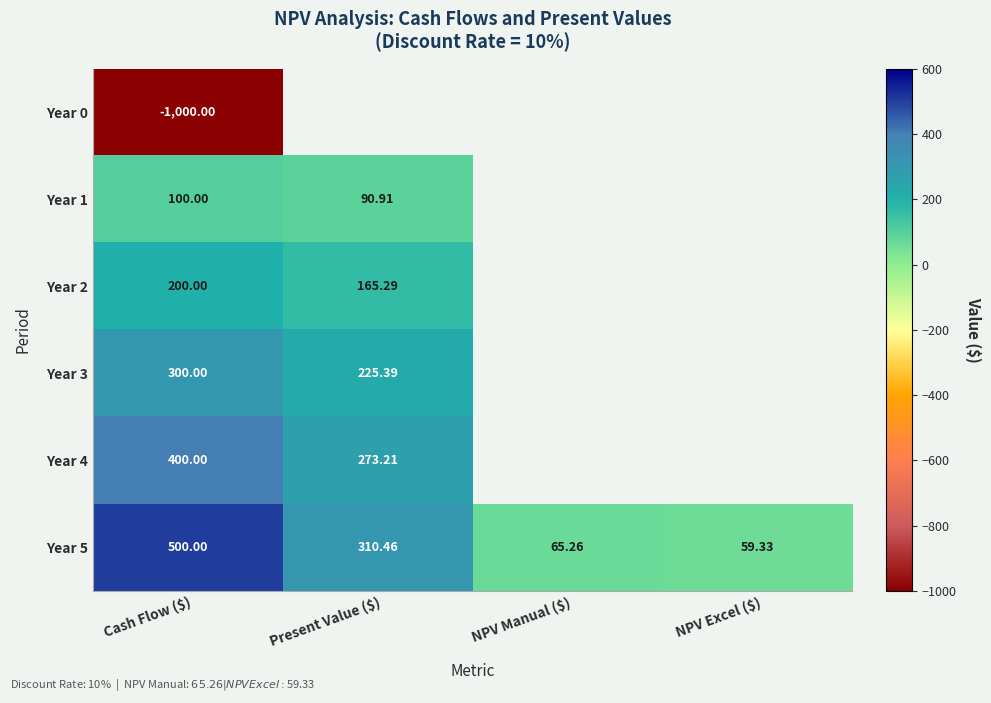

The Year 5 series shows 500.0 at Cash Flow ($). True or false?

True